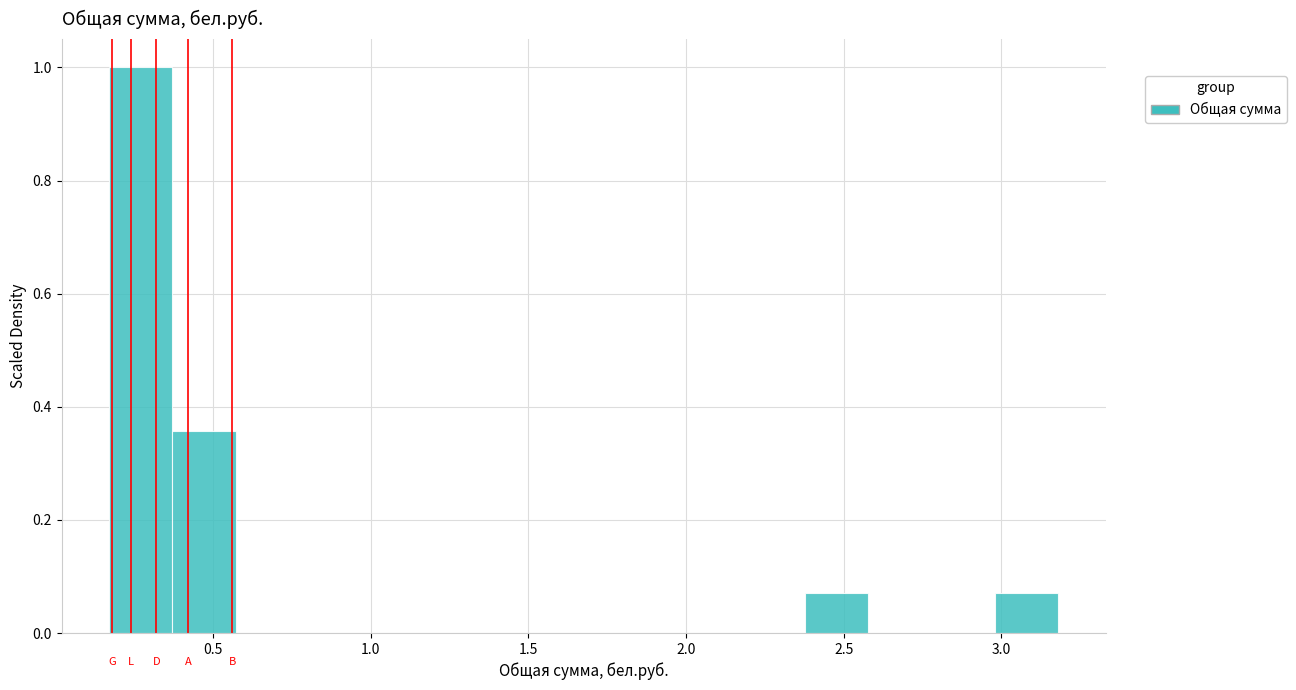

What is the height of the bar covering 0.15 to 0.35 on the x-axis? Neither the bar edges nor the heights are printed on the chart, so give them approximately, as read against the axes.

1.00